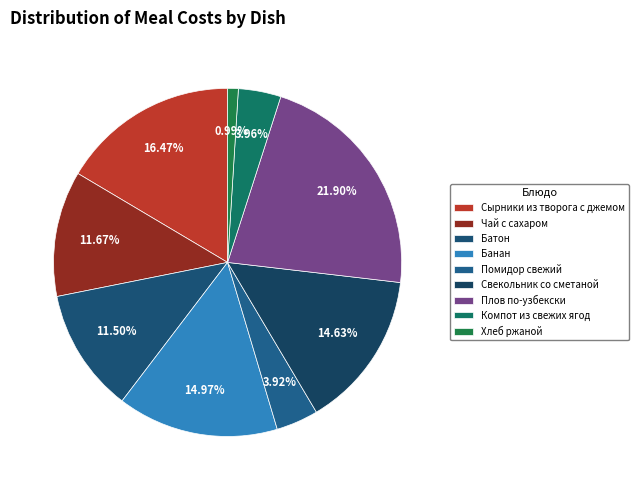

Does any single category account for the majority?

No